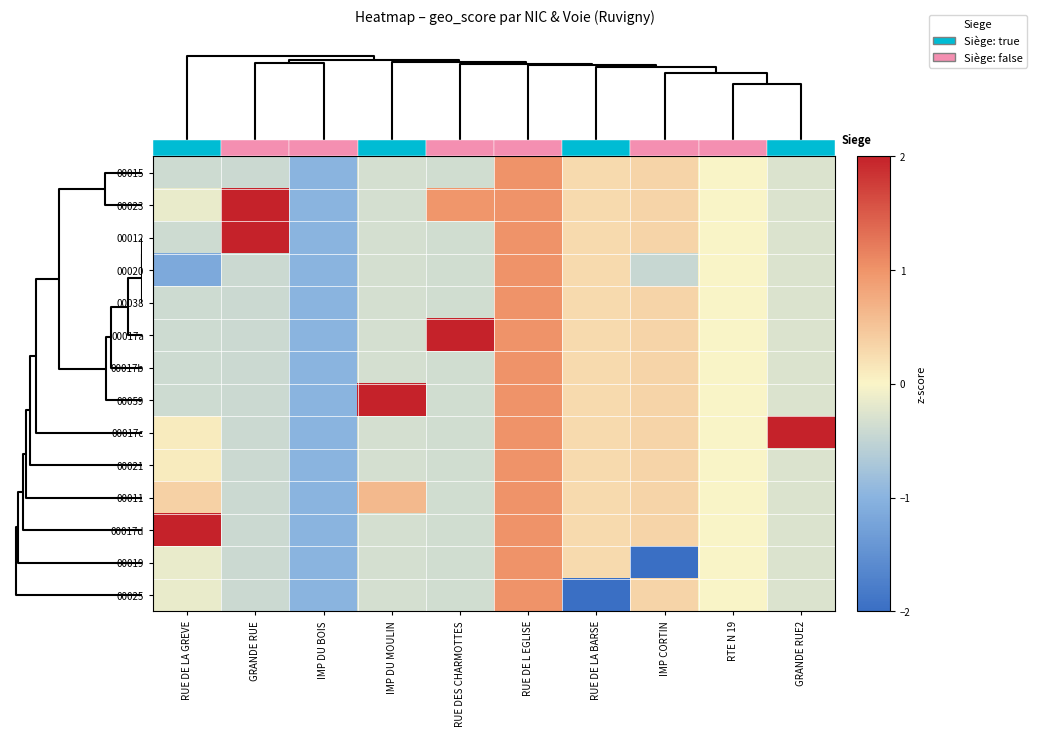

What is the maximum value shown in the chart?

3.6